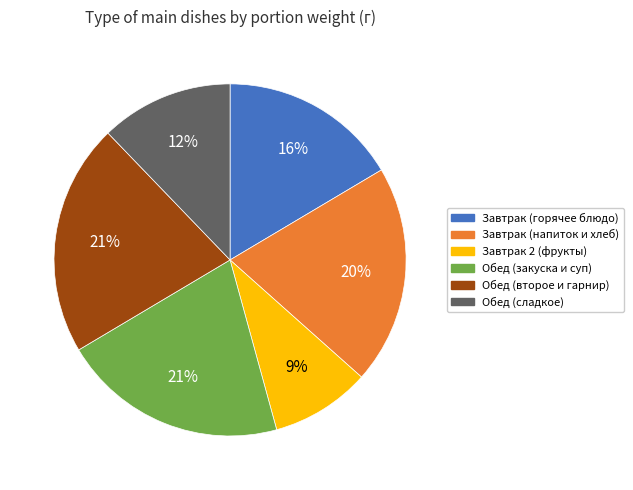

Is there a majority slice in this chart?

No